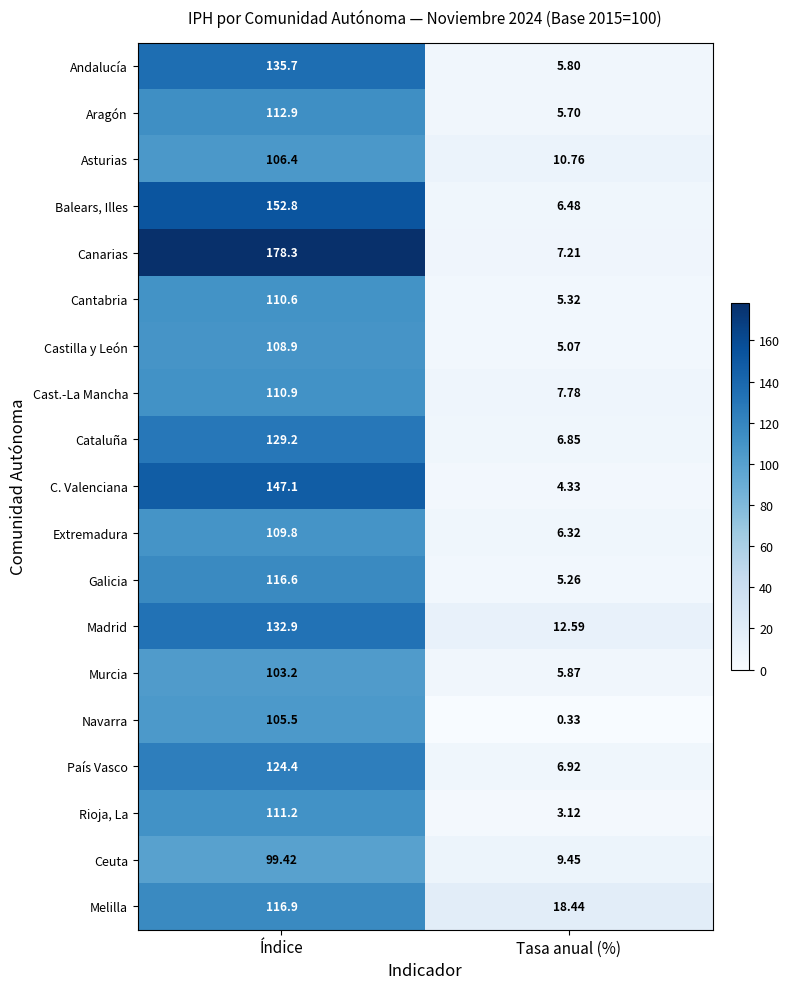

Which series changed the most between Índice and Tasa anual (%)?

Canarias